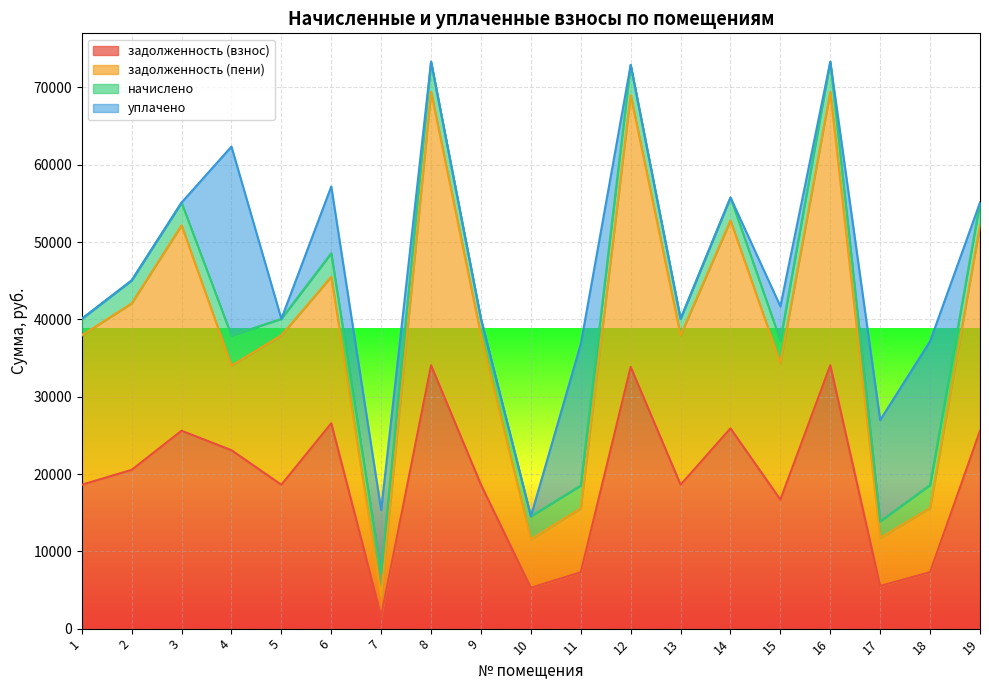

What is the difference between the maximum and minimum values in the задолженность (пени) series?

65180.9